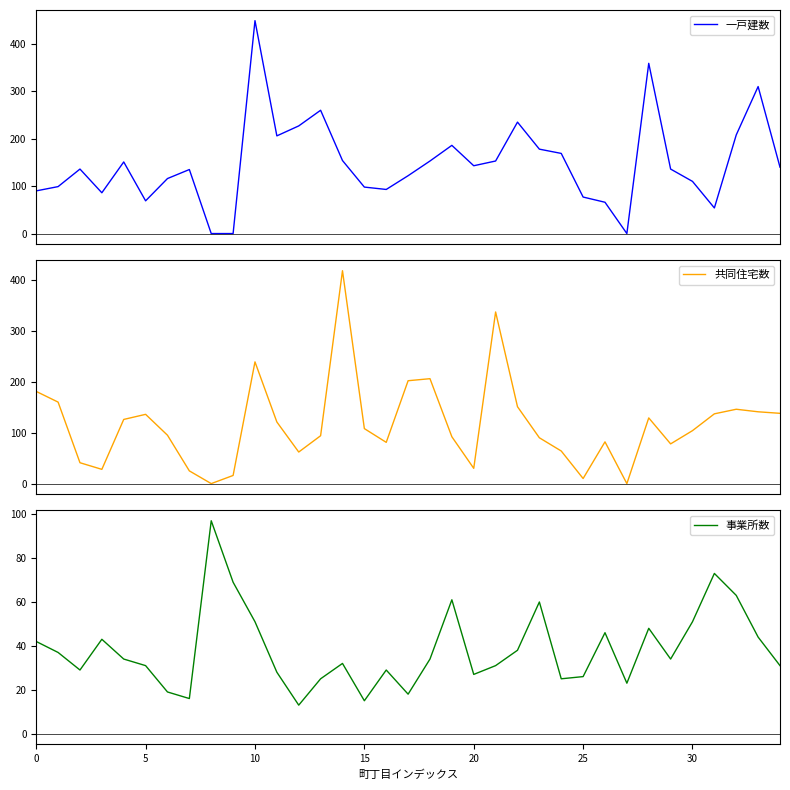

Read the 事業所数 value at 0, to the nearest 10.

40